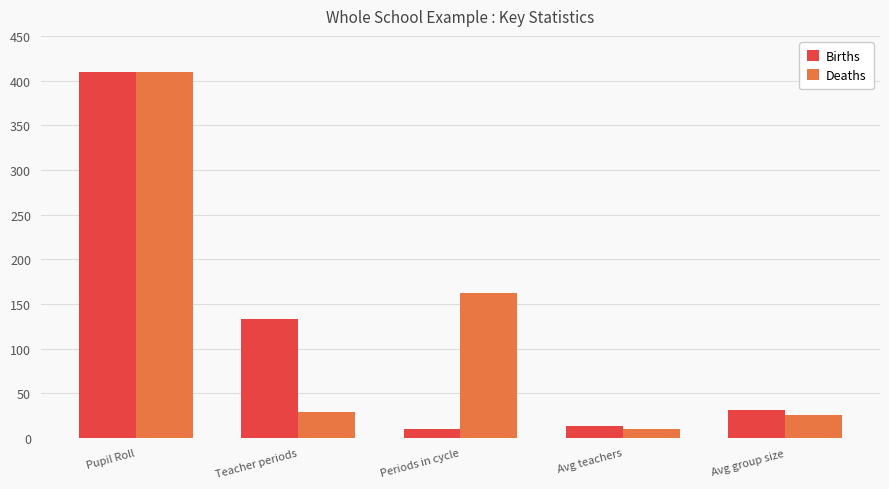

Rank the series at Teacher periods from highest to lowest value.

Births, Deaths